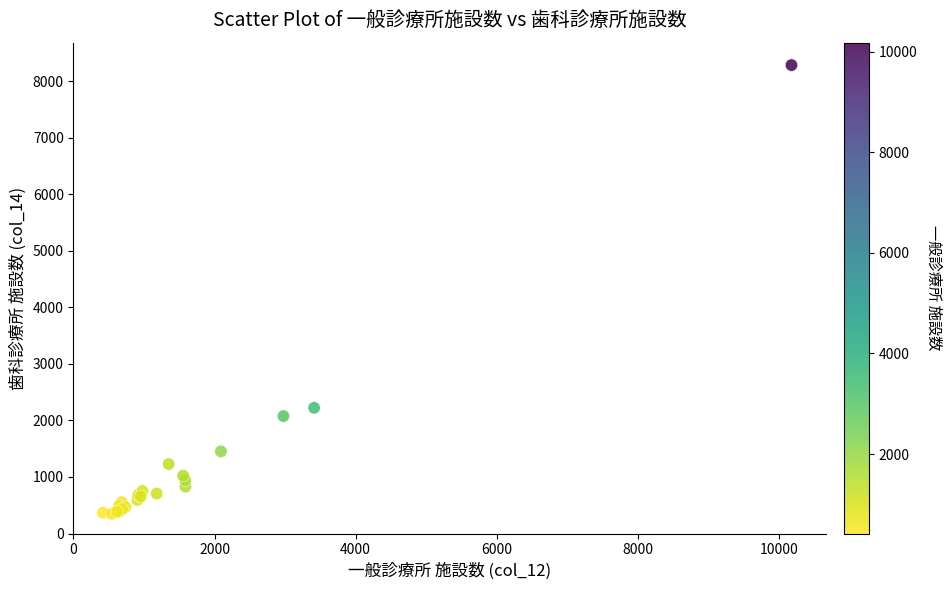

What Y value in the scatter plot is closest to 4318?

2224